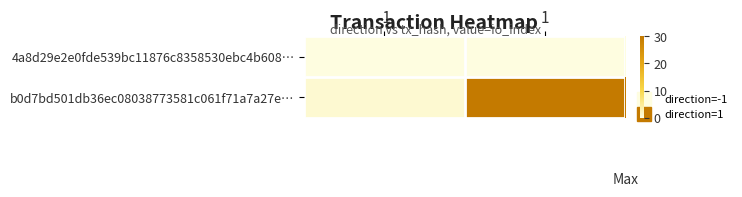

Which series has the largest total across all categories?

b0d7bd501db36ec08038773581c061f71a7a27e…